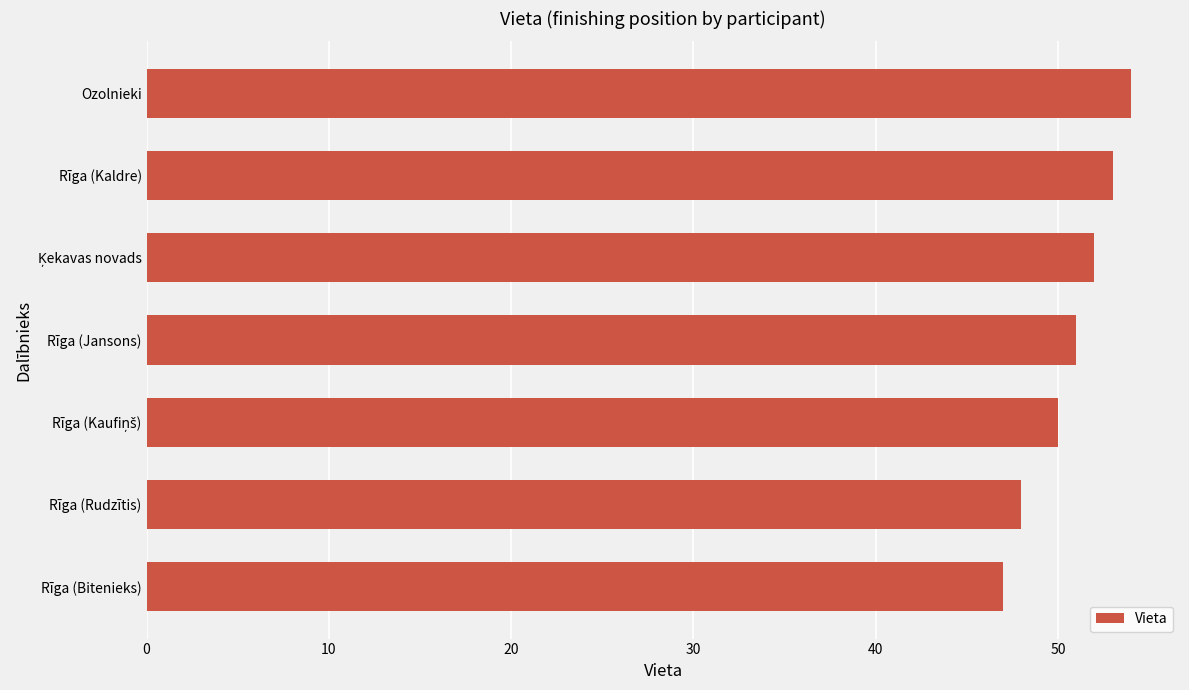

What is the difference between the maximum and second lowest values?

6